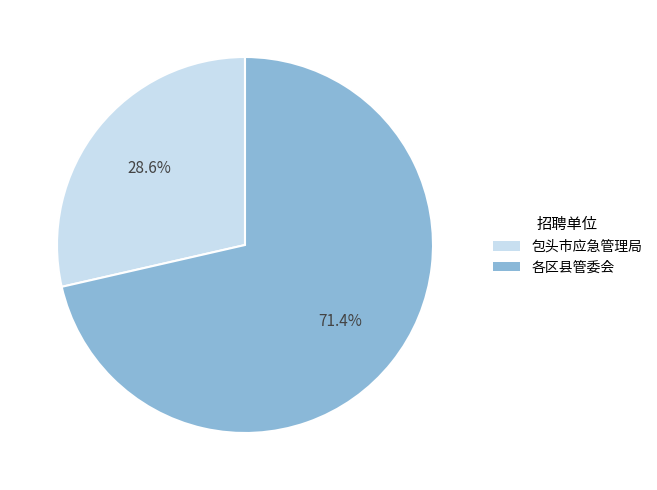

How many segments does this pie chart have?

2